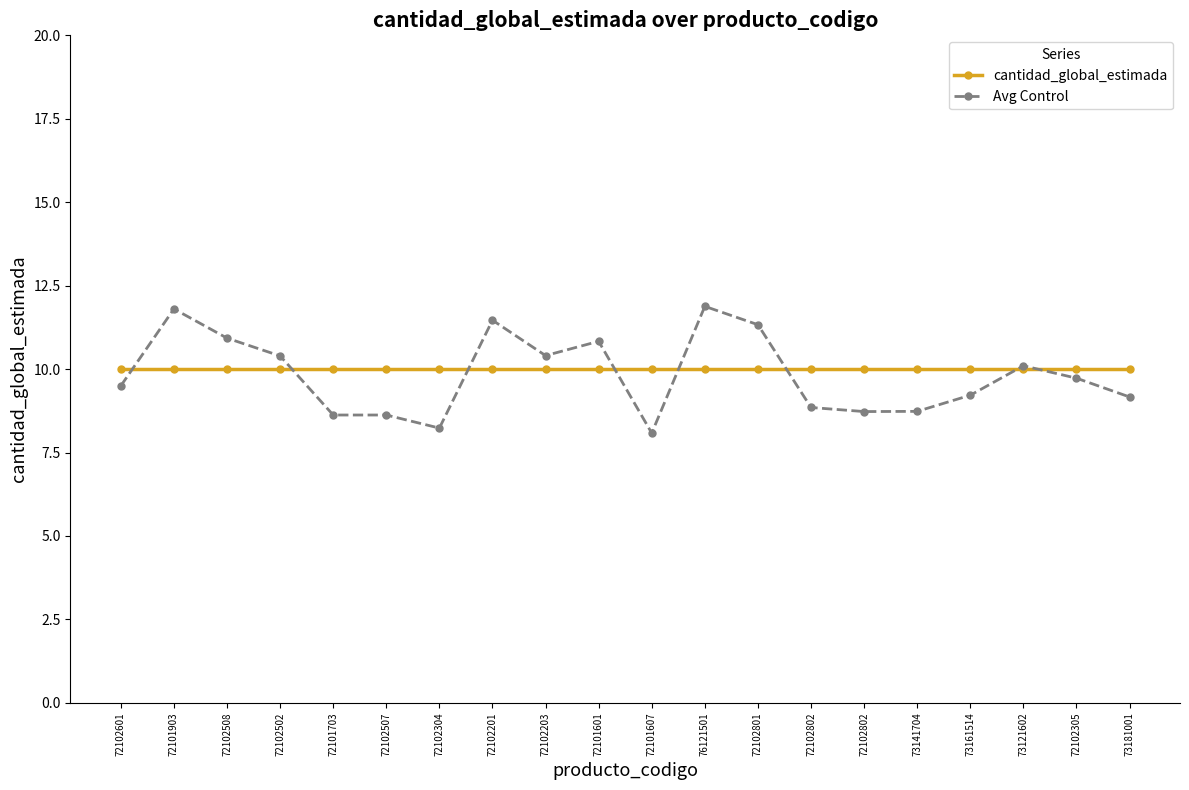

How many series are shown in this chart?

2